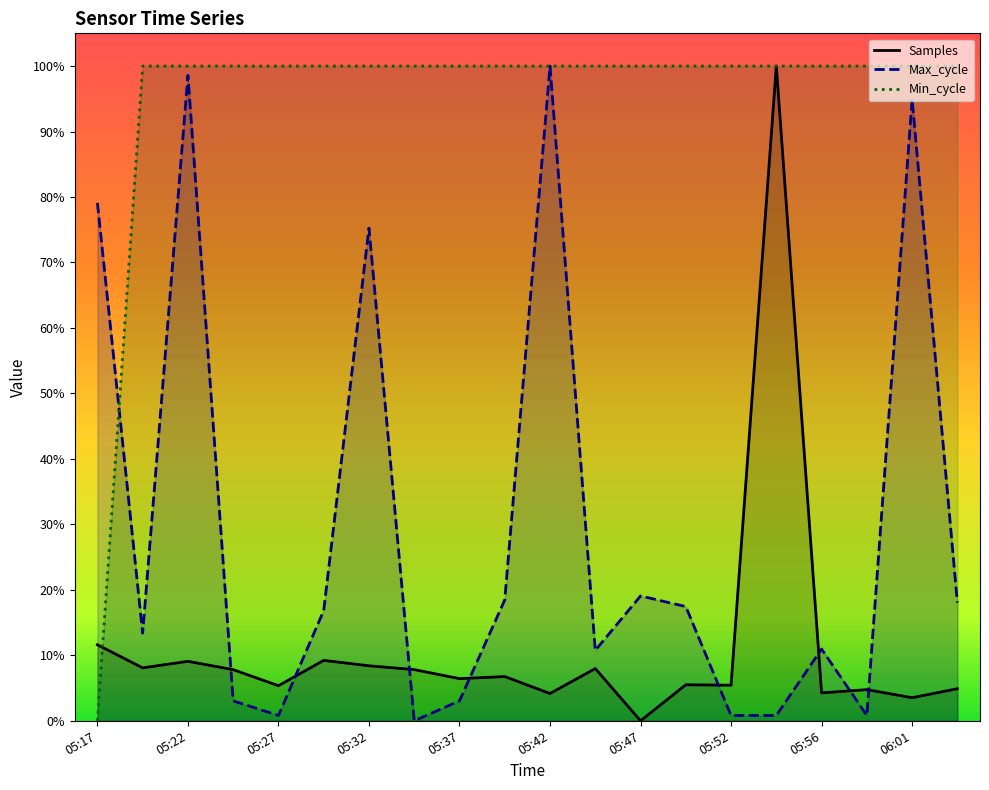

At how many categories does at least one series exceed 0?

20